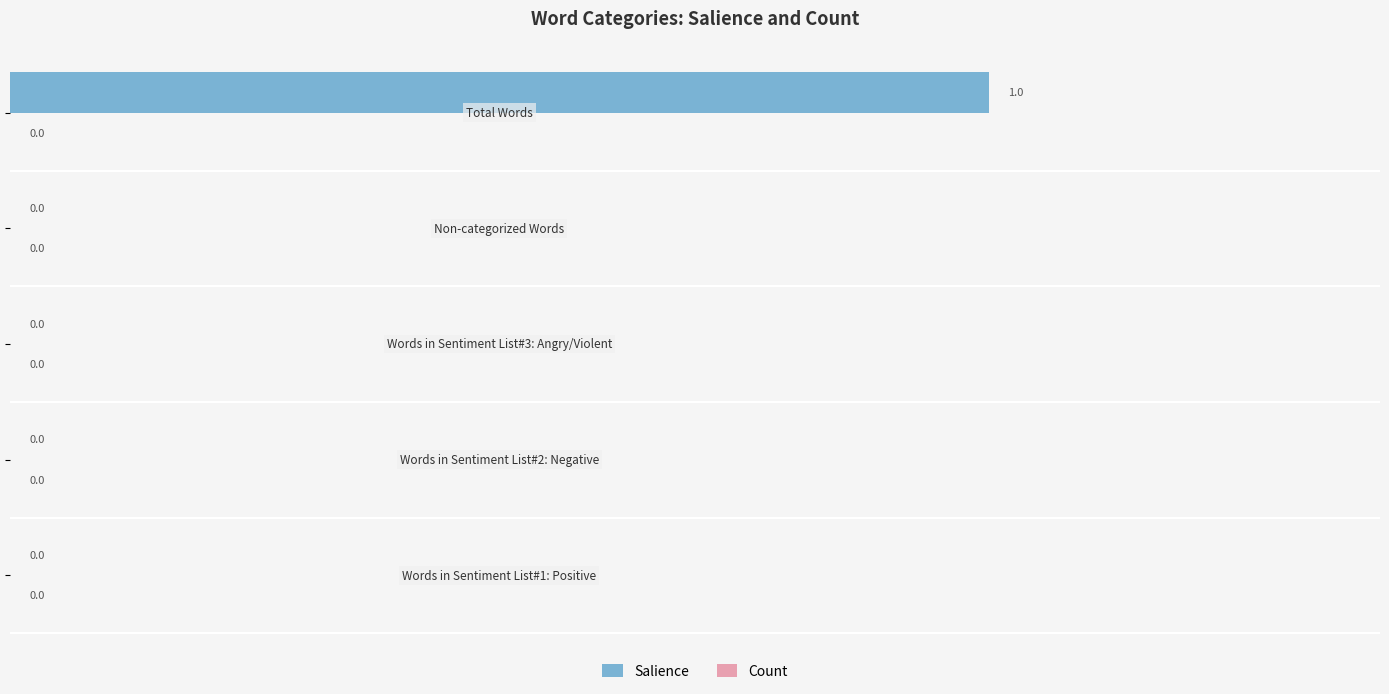

How many values are between 0 and 1?

5